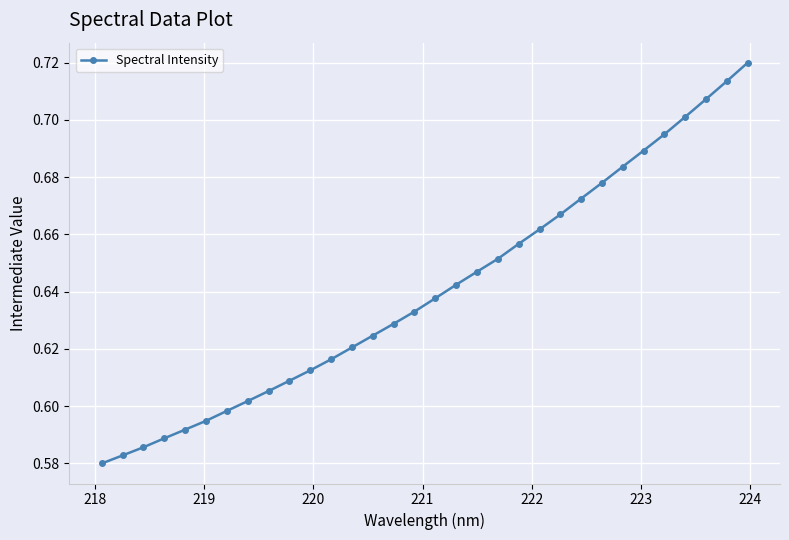

How many distinct data groups are displayed?

1